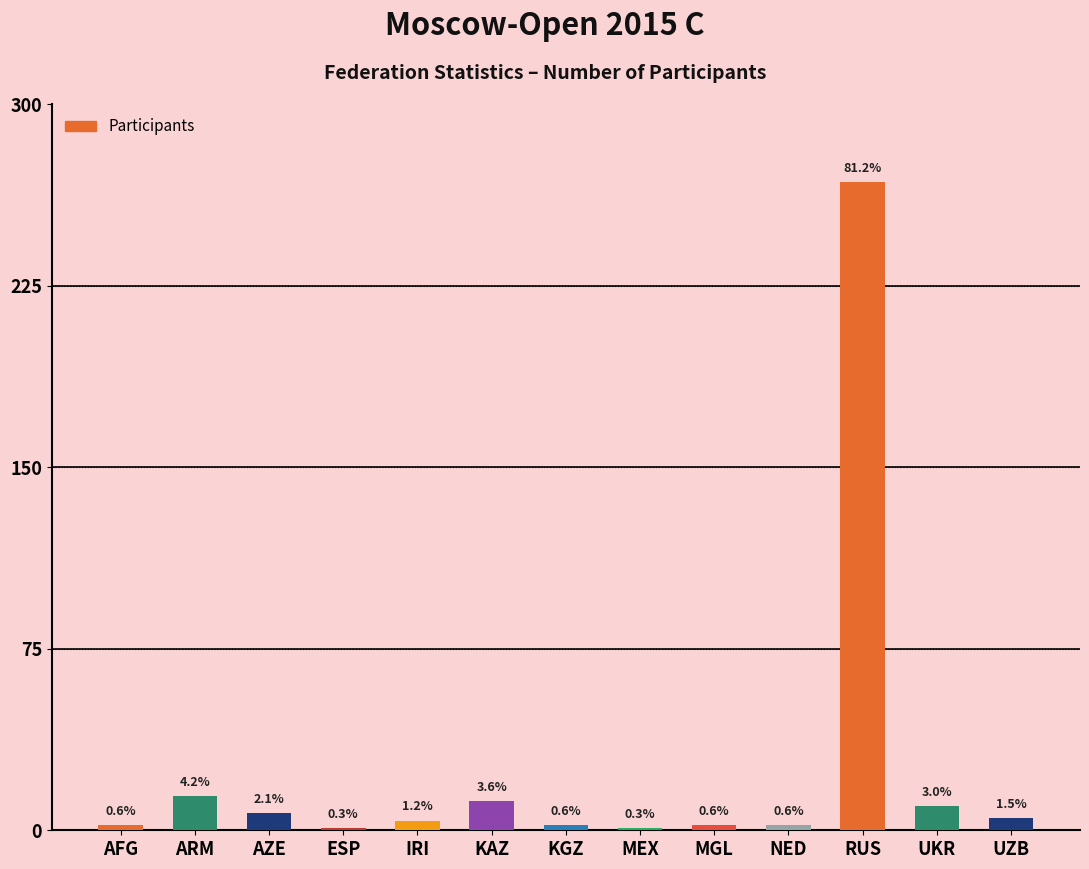

How many bars are there in total?

13